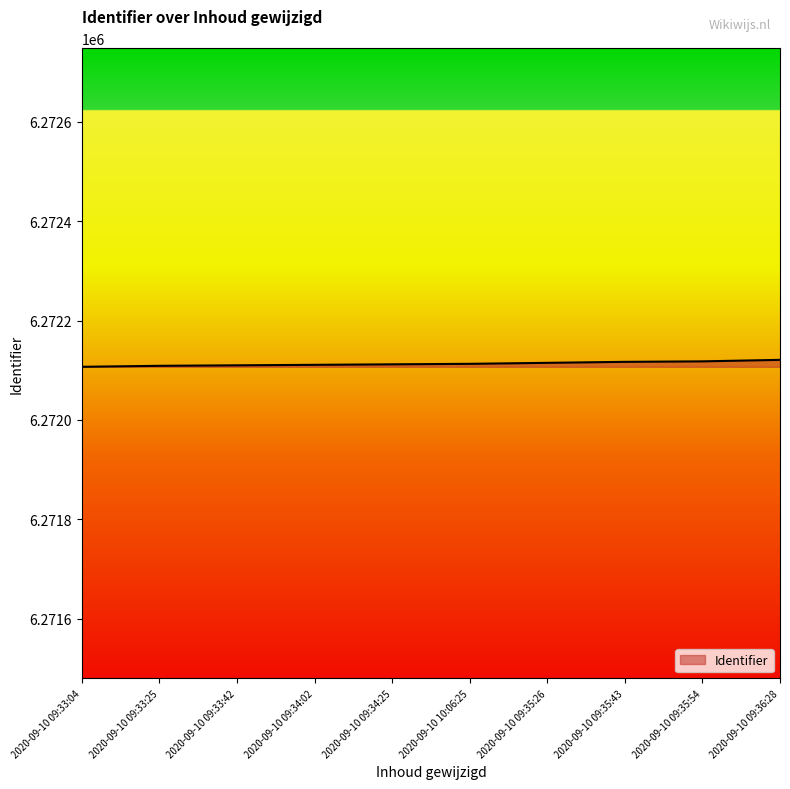

What value does the data have at 2020-09-10 09:34:25, to the nearest 10?

6272110